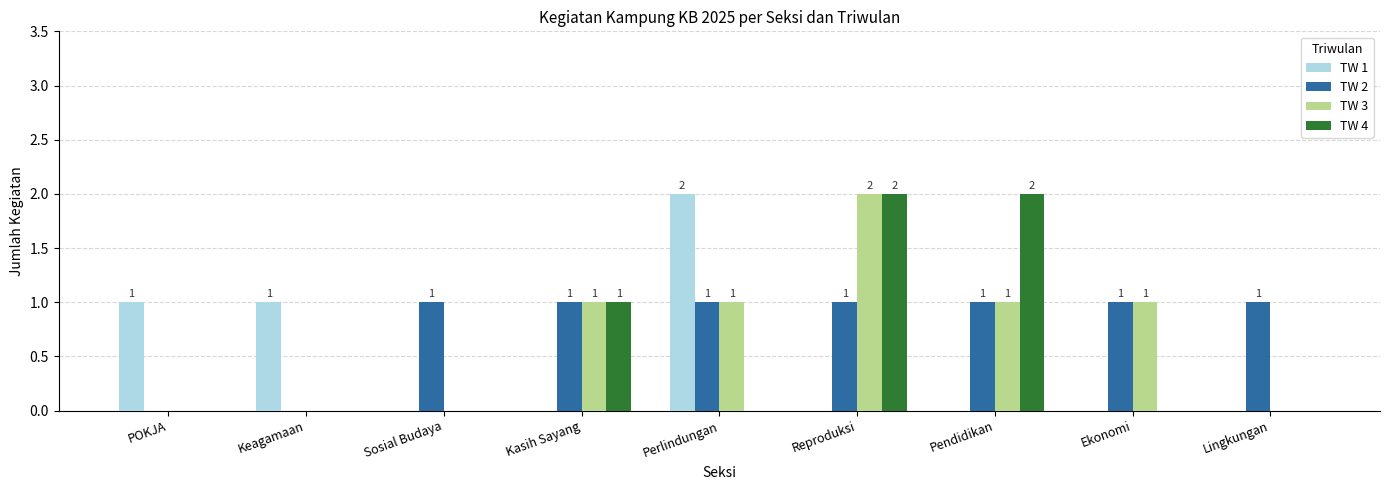

Reading left to right, list all the values displayed in this chart.

TW 1: 1	1	0	0	2	0	0	0	0
TW 2: 0	0	1	1	1	1	1	1	1
TW 3: 0	0	0	1	1	2	1	1	0
TW 4: 0	0	0	1	0	2	2	0	0